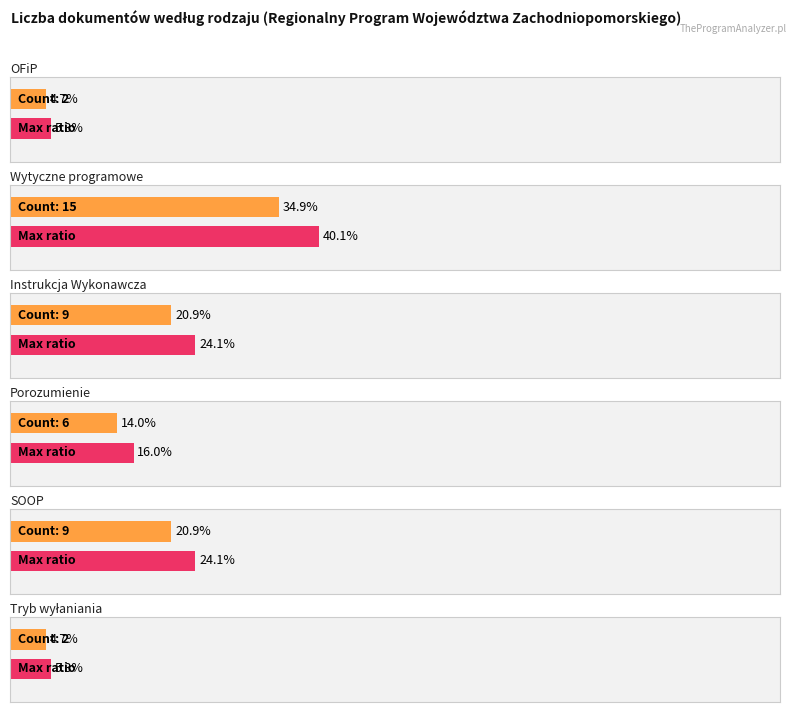

What is the difference between the maximum and second lowest values?

13